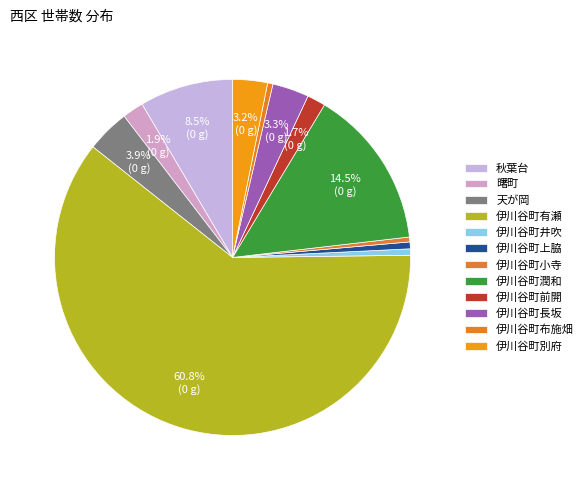

Rank the categories by value from highest to lowest.

伊川谷町有瀬, 伊川谷町潤和, 秋葉台, 天が岡, 伊川谷町長坂, 伊川谷町別府, 曙町, 伊川谷町前開, 伊川谷町上脇, 伊川谷町井吹, 伊川谷町布施畑, 伊川谷町小寺